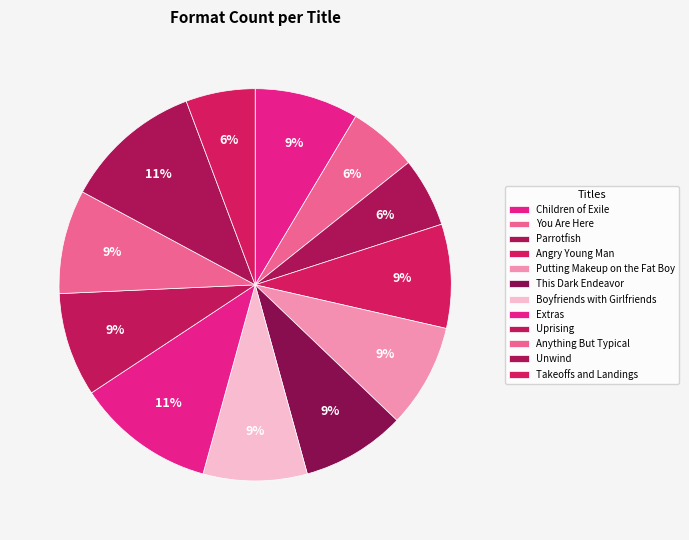

Count the number of slices in the pie.

12